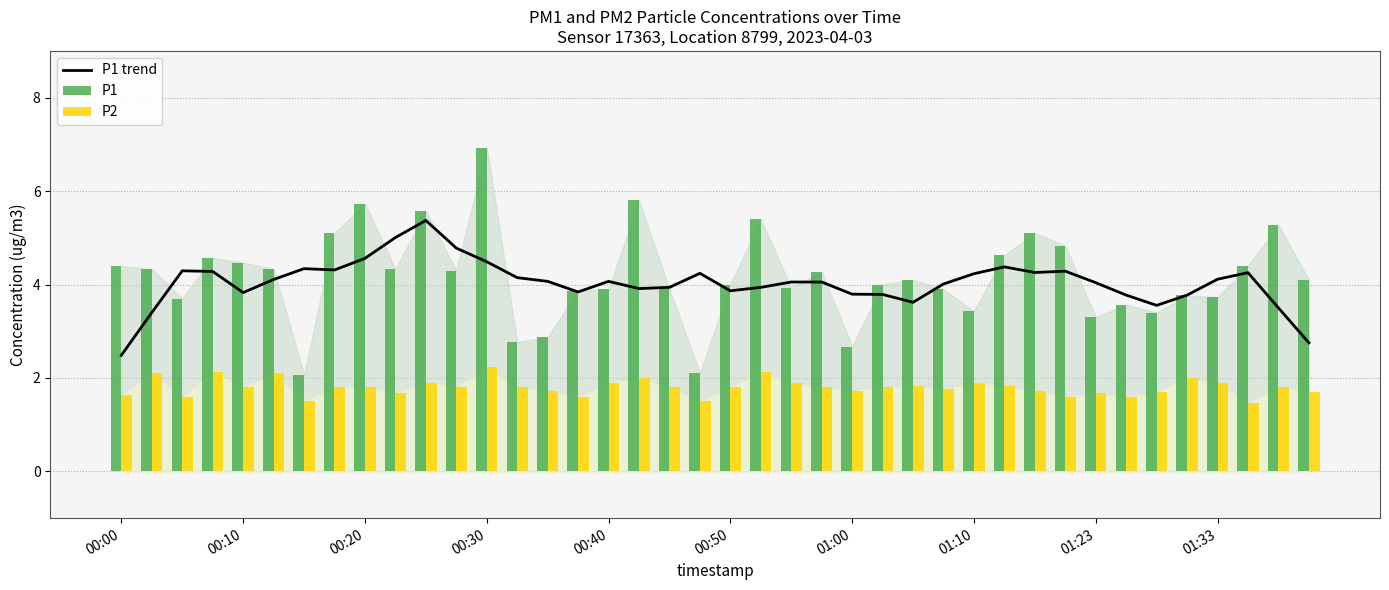

Reading left to right, list all the values displayed in this chart.

P1 trend: 2.5	3.4	4.3	4.3	3.8	4.1	4.3	4.3	4.6	5.0	5.4	4.8	4.5	4.1	4.1	3.8	4.1	3.9	3.9	4.2	3.9	3.9	4.1	4.1	3.8	3.8	3.6	4.0	4.2	4.4	4.3	4.3	4.0	3.8	3.6	3.8	4.1	4.3	3.5	2.8
P1: 4.4	4.3	3.7	4.6	4.5	4.3	2.1	5.1	5.7	4.3	5.6	4.3	6.9	2.8	2.9	3.9	3.9	5.8	3.9	2.1	4.0	5.4	3.9	4.3	2.7	4.0	4.1	3.9	3.4	4.6	5.1	4.8	3.3	3.6	3.4	3.8	3.7	4.4	5.3	4.1
P2: 1.6	2.1	1.6	2.1	1.8	2.1	1.5	1.8	1.8	1.7	1.9	1.8	2.2	1.8	1.7	1.6	1.9	2.0	1.8	1.5	1.8	2.1	1.9	1.8	1.7	1.8	1.8	1.8	1.9	1.8	1.7	1.6	1.7	1.6	1.7	2.0	1.9	1.5	1.8	1.7